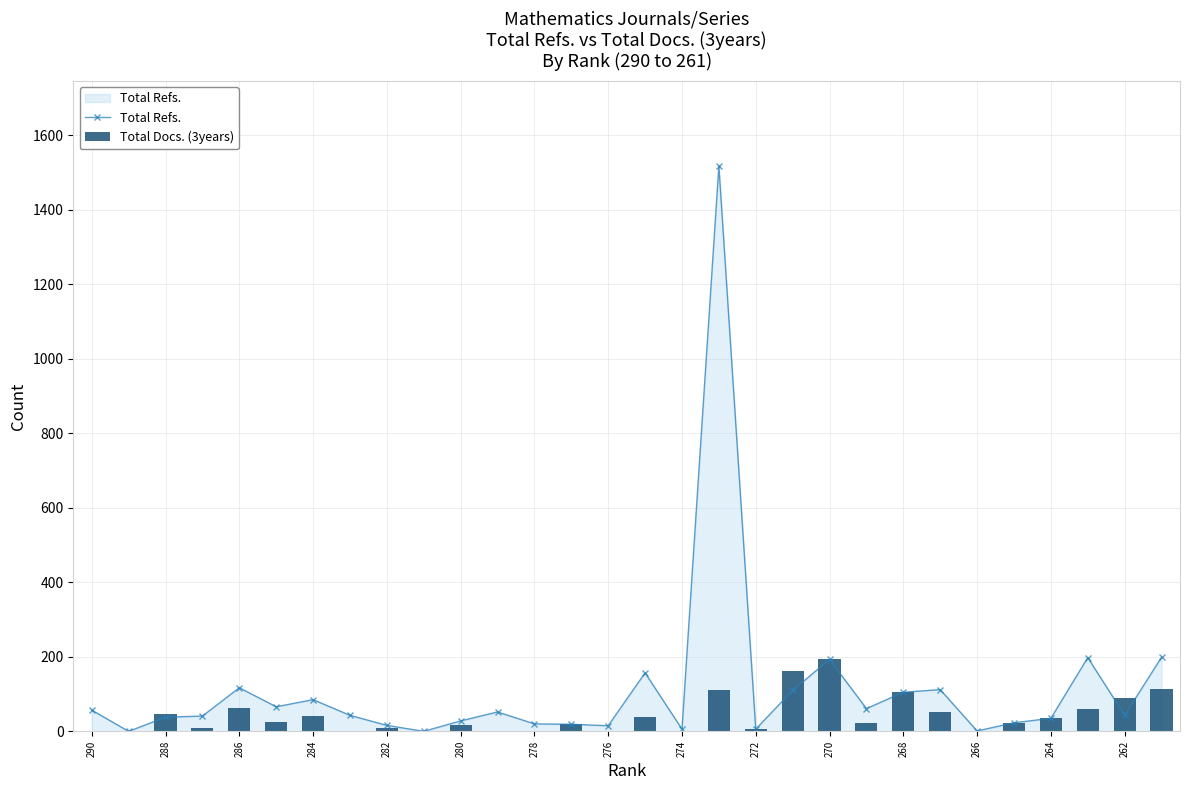

What is the value of the Total Refs. bar at the 16th from the left?

157